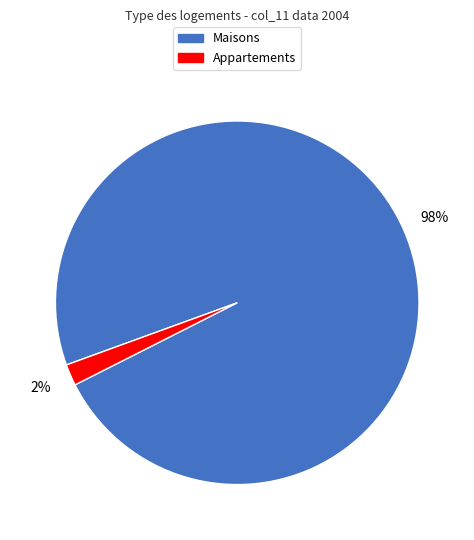

Does any single category account for the majority?

Yes